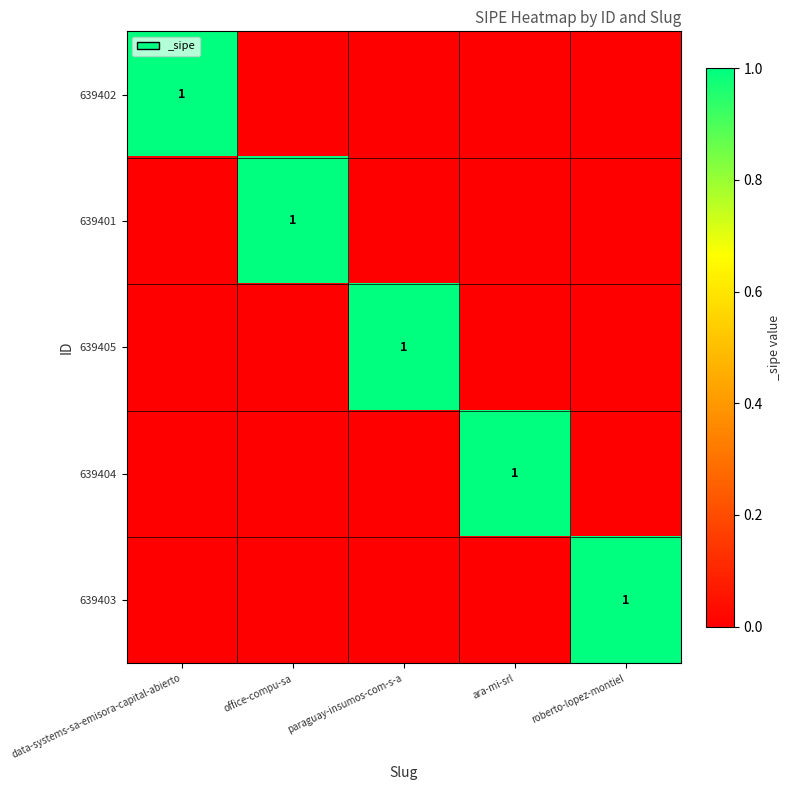

Is it true that 639404 equals 2 at ara-mi-srl?

False